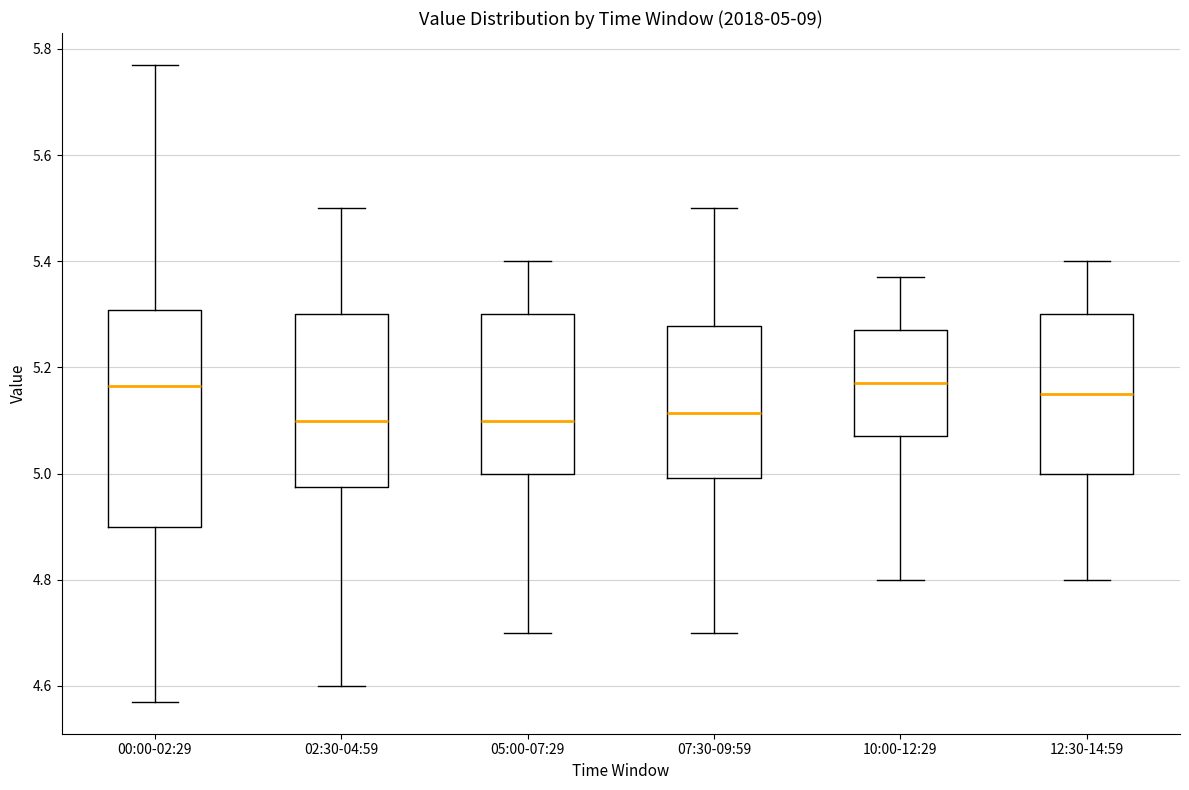

Comparing the boxes themselves (not the whiskers), which one is the tallest?

00:00-02:29